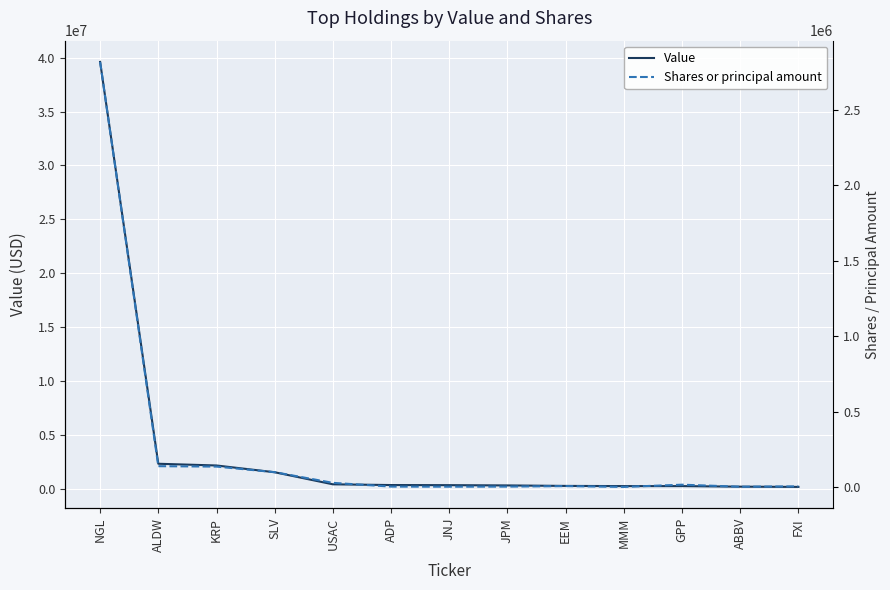

True or false: Value has more than 1 interior local peaks.

False